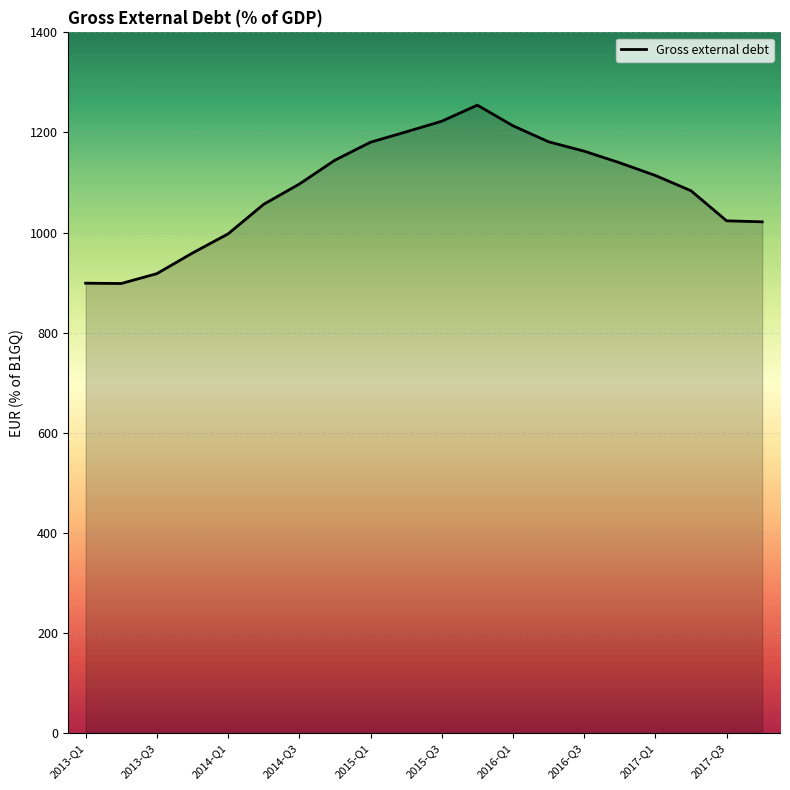

What is the minimum value shown in the chart?

898.1